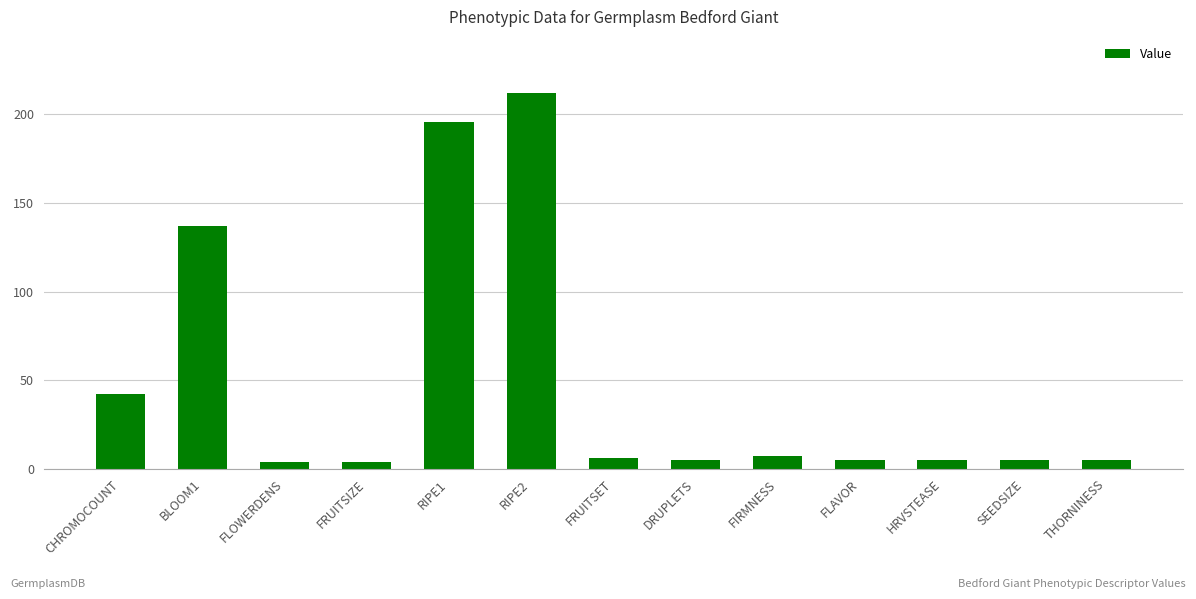

What is the sum of all values?

632.9